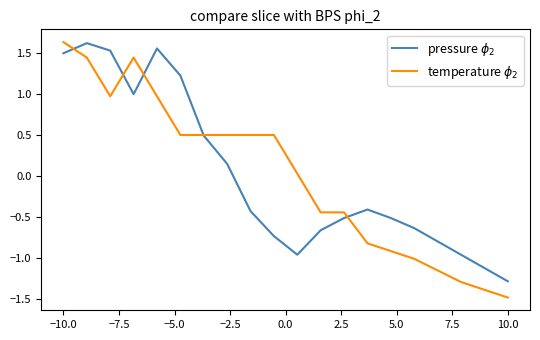

How many lines are shown in the chart?

2